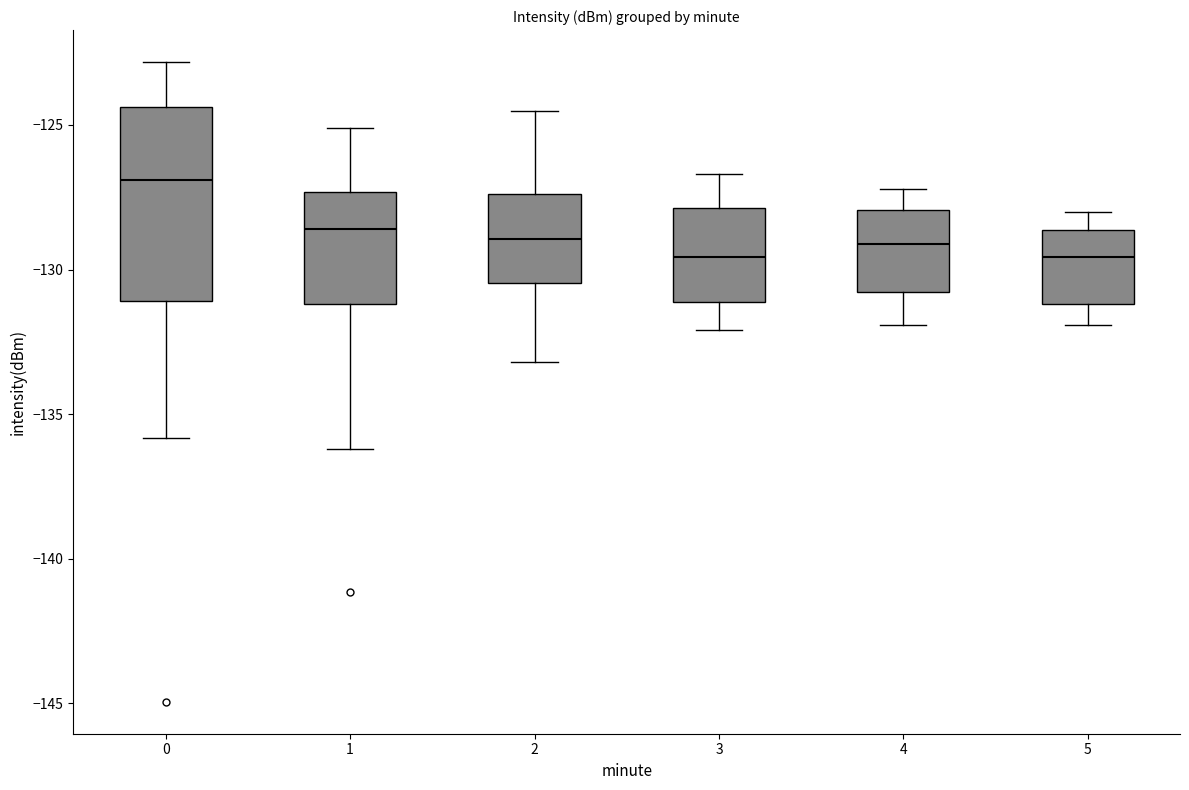

Reading left to right, read every box against the y-axis: the position of its median line, the range the box covers, and the ends of its whiskers. The values are not printed on the chart, so give them approximately, as read against the axis.

0: median -127.0, box -131.0 to -124.5, whiskers -136.0 to -123.0
1: median -128.5, box -131.0 to -127.5, whiskers -136.0 to -125.0
2: median -129.0, box -130.5 to -127.5, whiskers -133.0 to -124.5
3: median -129.5, box -131.0 to -128.0, whiskers -132.0 to -126.5
4: median -129.0, box -131.0 to -128.0, whiskers -132.0 to -127.0
5: median -129.5, box -131.0 to -128.5, whiskers -132.0 to -128.0